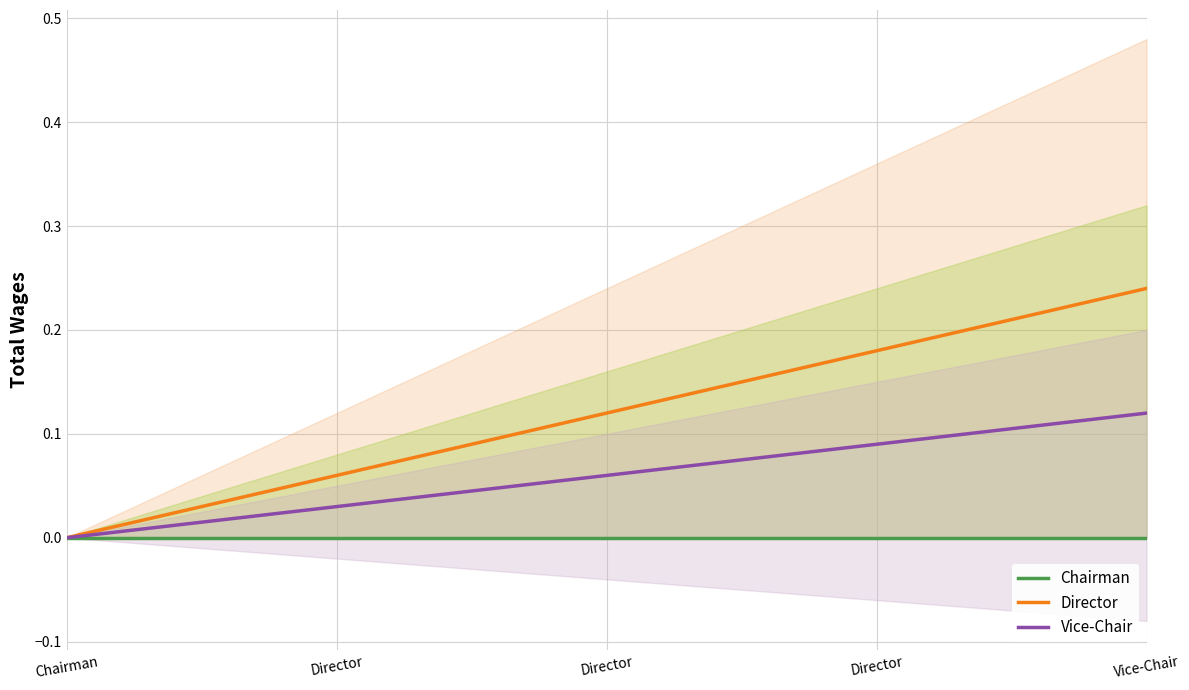

Reading left to right, extract all data points from this chart.

Chairman: 0.0	0.0	0.0	0.0	0.0
Director: 0.0	0.1	0.1	0.2	0.2
Vice-Chair: 0.0	0.0	0.1	0.1	0.1